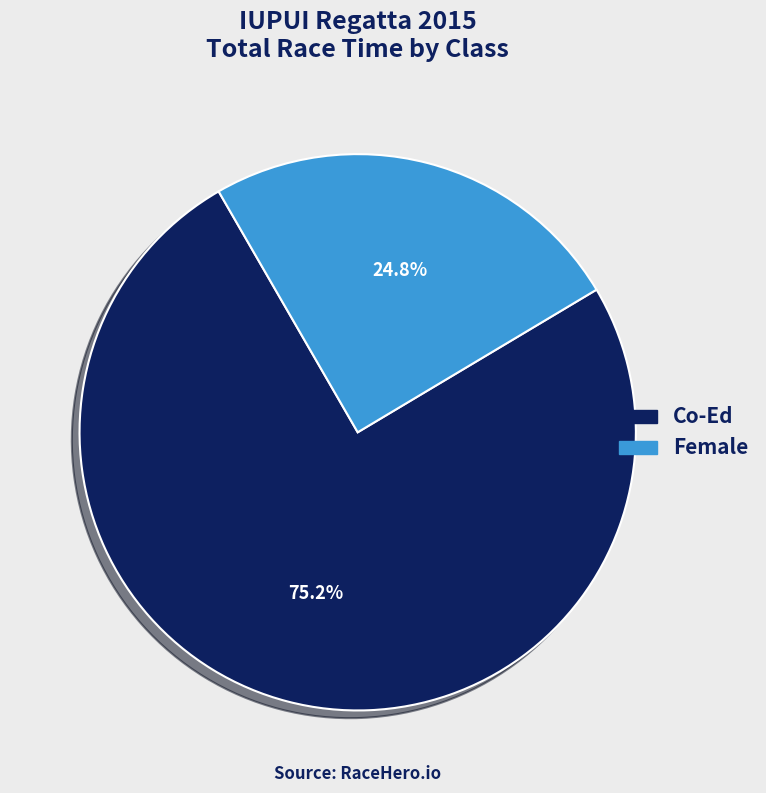

How much of the chart is everything except Female?

75.2%